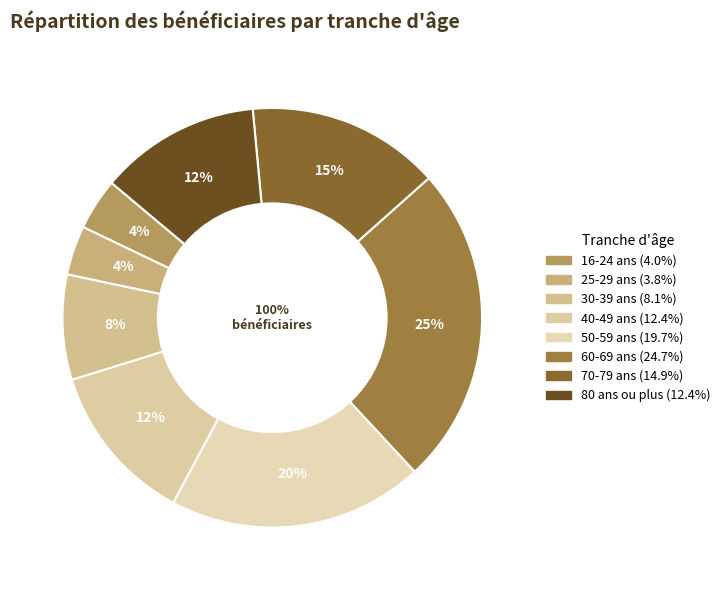

True or false: 50-59 ans accounts for 26% of the total.

False